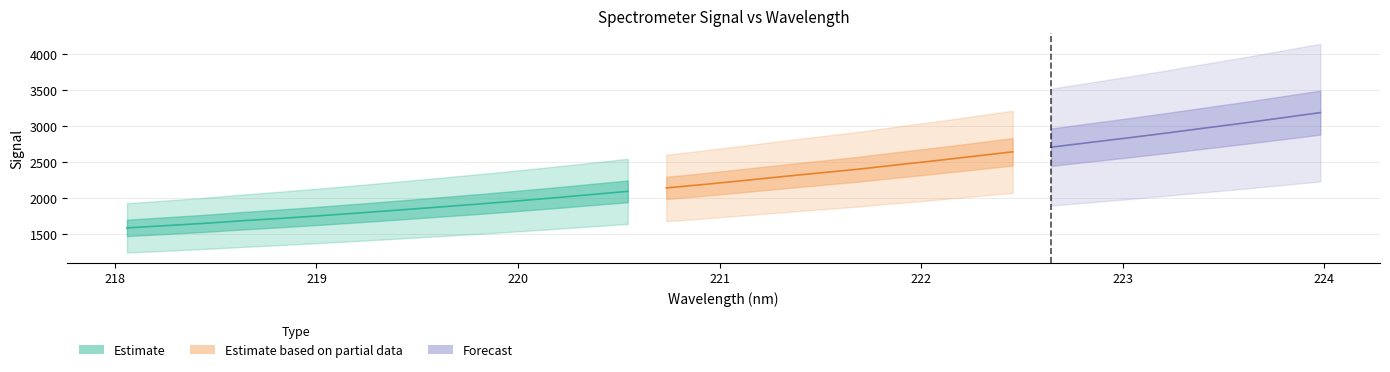

Reading right to left, what are all the values shown in this chart?

x: 31=224.0	30=223.8	29=223.6	28=223.4	27=223.2	26=223.0	25=222.8	24=222.6	23=222.5	22=222.3	21=222.1	20=221.9	19=221.7	18=221.5	17=221.3	16=221.1	15=220.9	14=220.7	13=220.5	12=220.4	11=220.2	10=220.0	9=219.8	8=219.6	7=219.4	6=219.2	5=219.0	4=218.8	3=218.6	2=218.4	1=218.3	0=218.1
y: 31=3190.3	30=3117.1	29=3044.2	28=2975.6	27=2905.7	26=2839.1	25=2774.6	24=2709.5	23=2645.1	22=2583.2	21=2521.9	20=2463.9	19=2403.9	18=2352.0	17=2299.6	16=2245.1	15=2192.2	14=2142.8	13=2095.1	12=2047.9	11=2001.1	10=1956.1	9=1913.6	8=1873.0	7=1832.9	6=1793.7	5=1755.5	4=1719.8	3=1686.6	2=1649.7	1=1618.2	0=1586.9